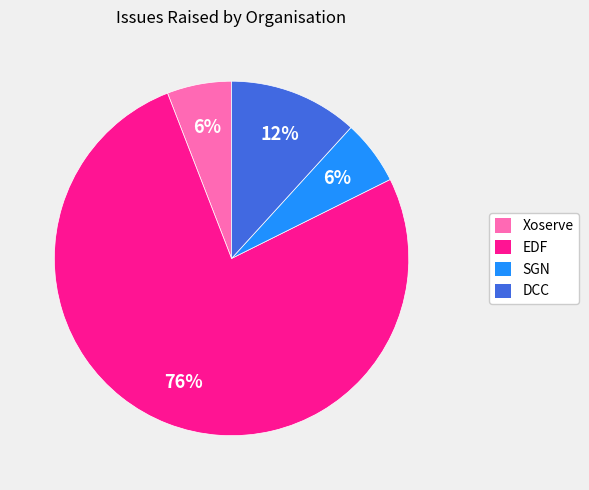

Do EDF and Xoserve together represent more than half of the pie?

Yes